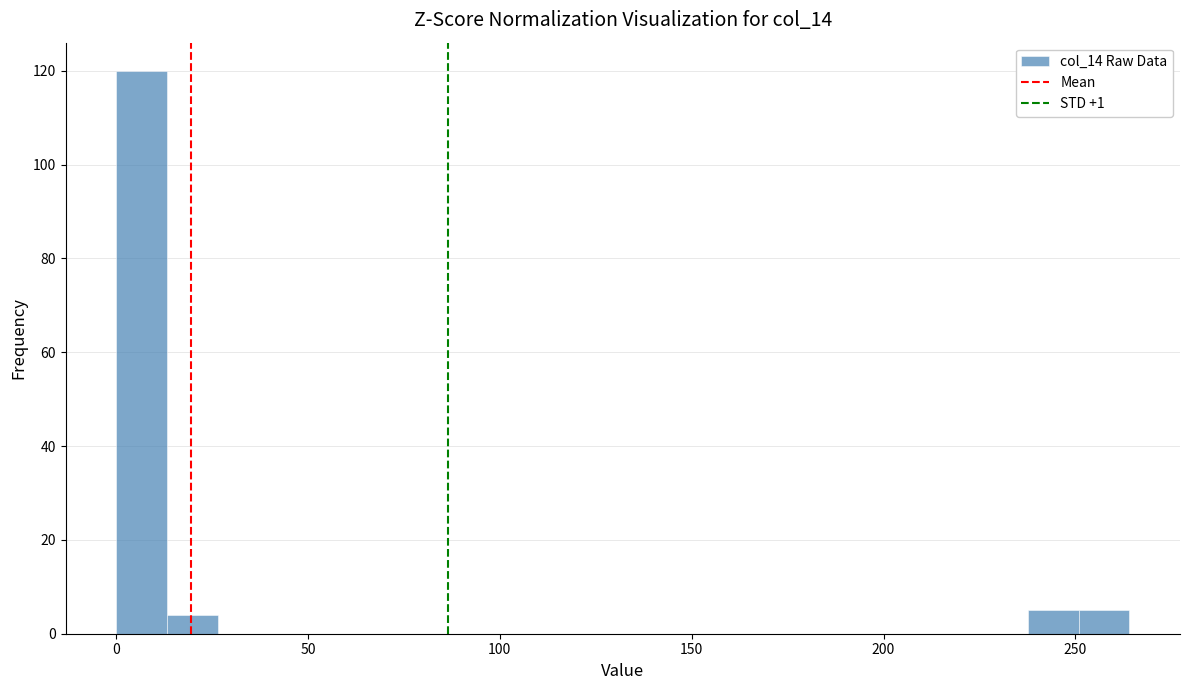

Read against the x-axis, roughly where is the centre of the tallest bar?

5